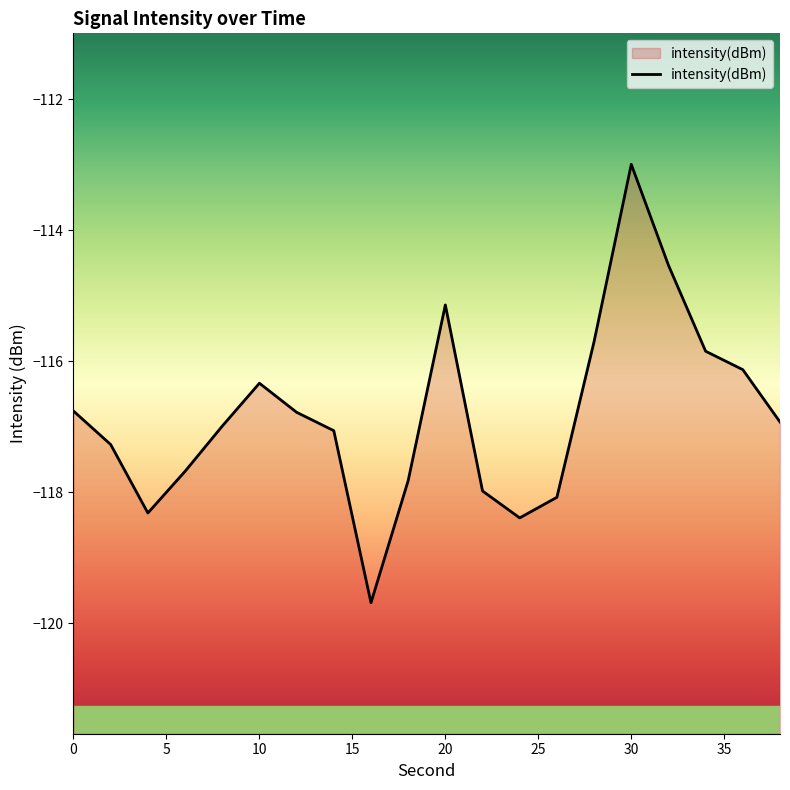

How many series are shown in this chart?

1